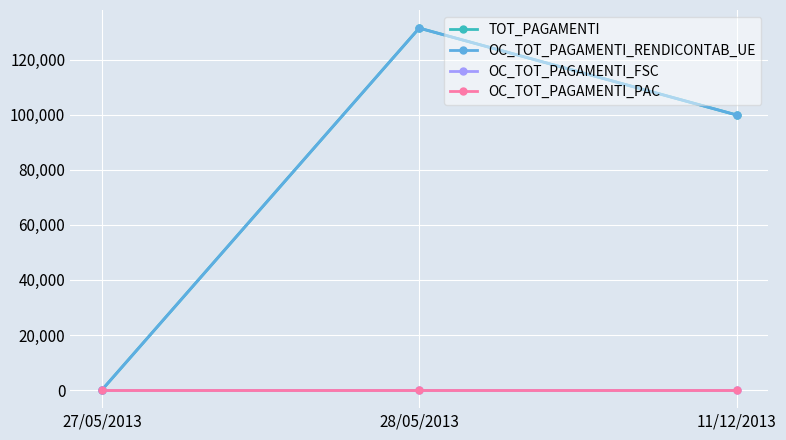

At which label does OC_TOT_PAGAMENTI_RENDICONTAB_UE first exceed 99902?

28/05/2013